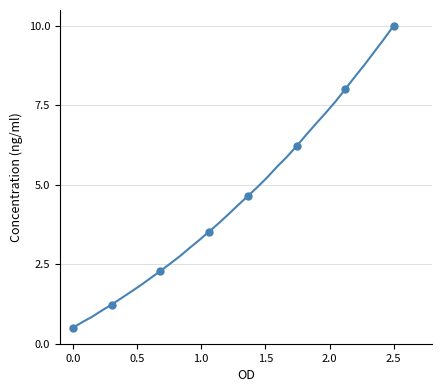

What is the range of Y values (max minus min)?

9.5